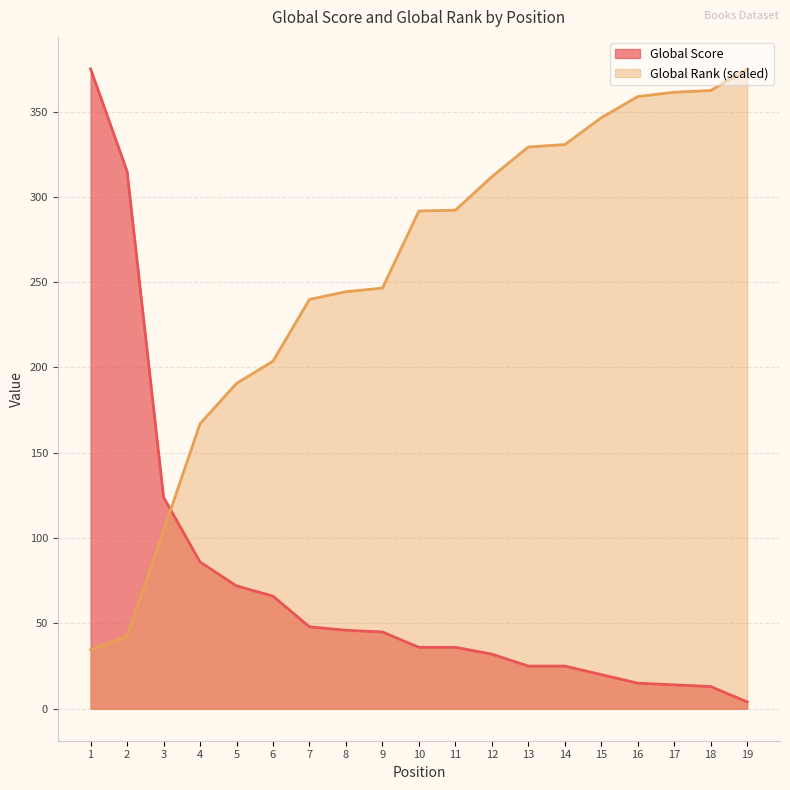

How many data points does each series have?

19